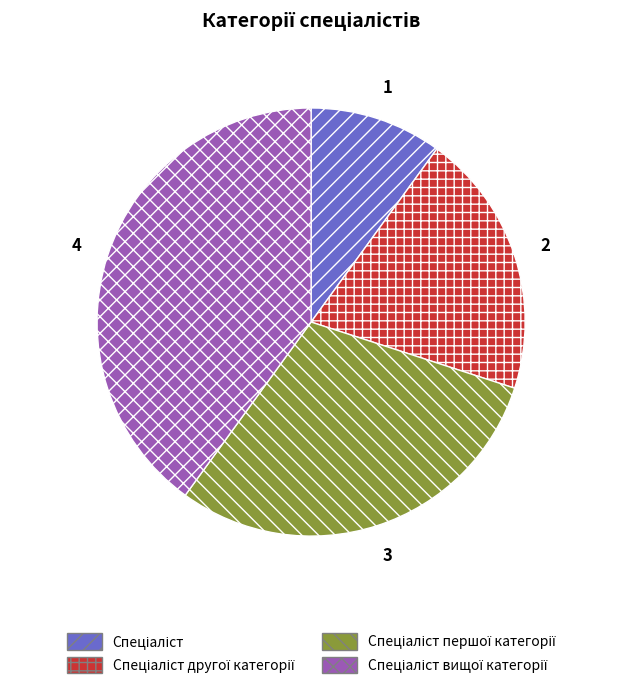

Is there any slice that represents more than half of the pie?

No